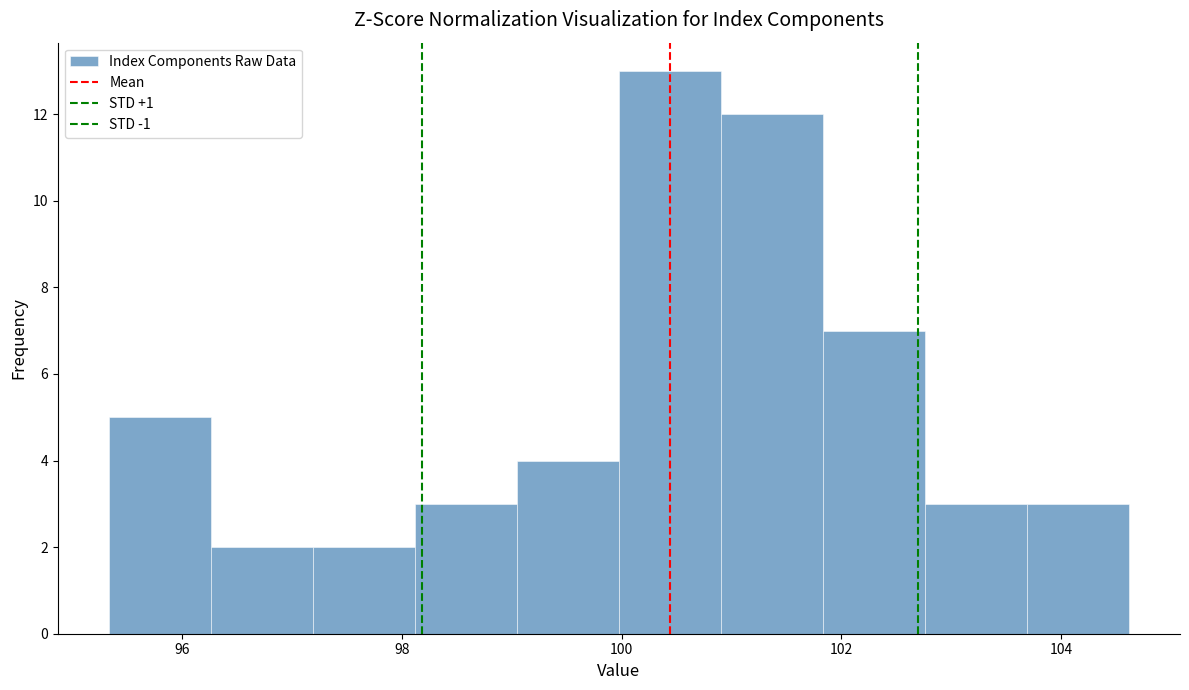

Reading left to right, transcribe this chart: for each bar, give the range it covers on the x-axis and its height. Neither the bar edges nor the heights are printed on the chart, so give them approximately, as read against the axes.

95.4 to 96.2: 5
96.2 to 97.2: 2
97.2 to 98.2: 2
98.2 to 99.0: 3
99.0 to 100.0: 4
100.0 to 101.0: 13
101.0 to 101.8: 12
101.8 to 102.8: 7
102.8 to 103.6: 3
103.6 to 104.6: 3